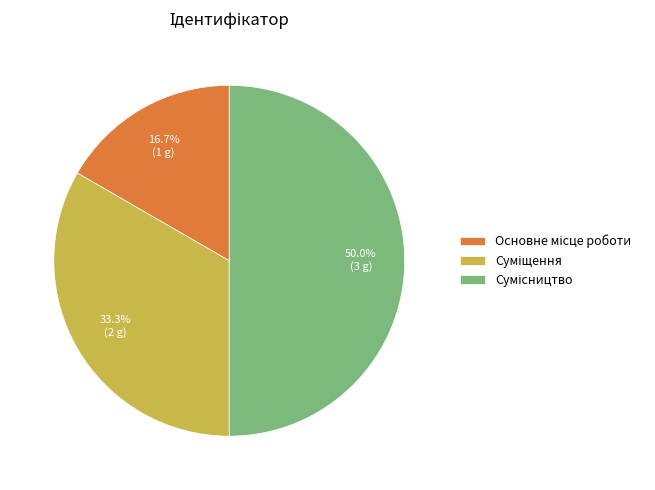

What percentage do Основне місце роботи and Суміщення together represent?

50.0%